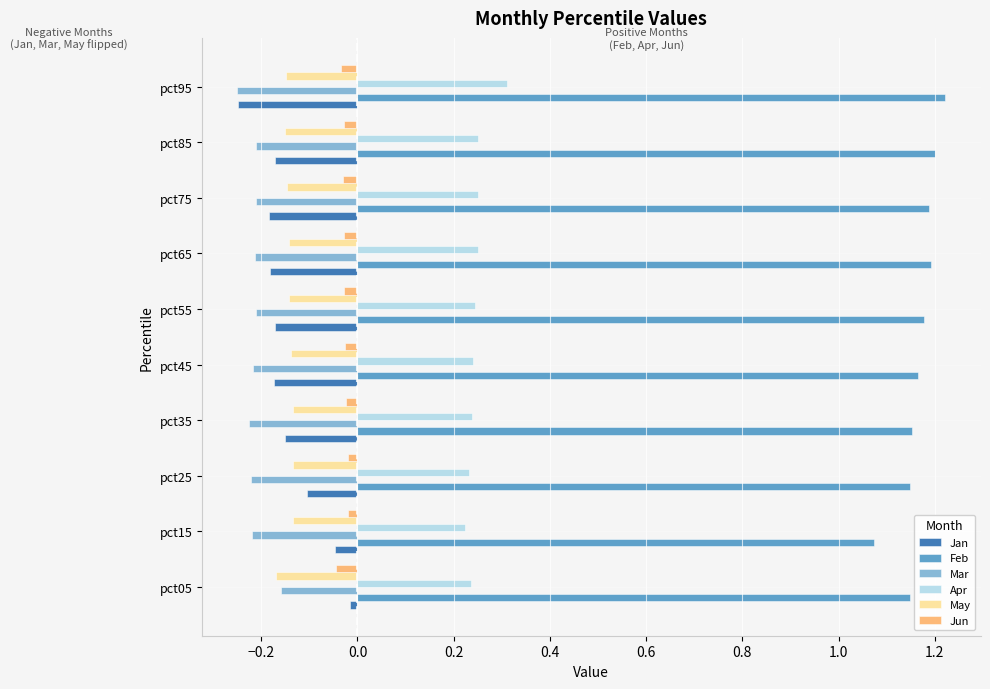

The value of Jan at pct25 is -0.1. True or false?

True